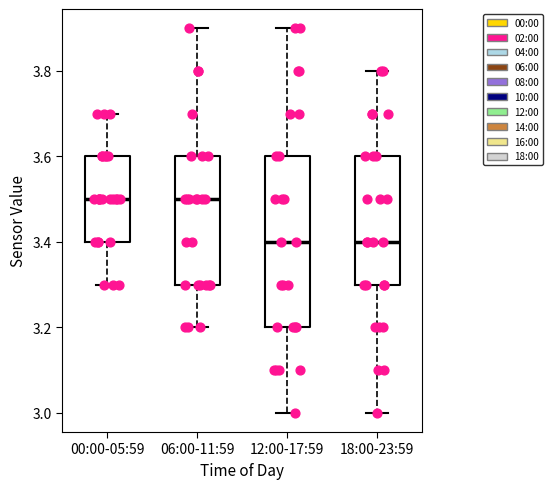

Reading left to right, transcribe this box plot: for each box, give where its median line is, the range the box spans, and where its two whiskers end, as read against the y-axis. The values are not printed on the chart, so give them approximately, as read against the axis.

00:00-05:59: median 3.5, box 3.4 to 3.6, whiskers 3.3 to 3.7
06:00-11:59: median 3.5, box 3.3 to 3.6, whiskers 3.2 to 3.9
12:00-17:59: median 3.4, box 3.2 to 3.6, whiskers 3.0 to 3.9
18:00-23:59: median 3.4, box 3.3 to 3.6, whiskers 3.0 to 3.8